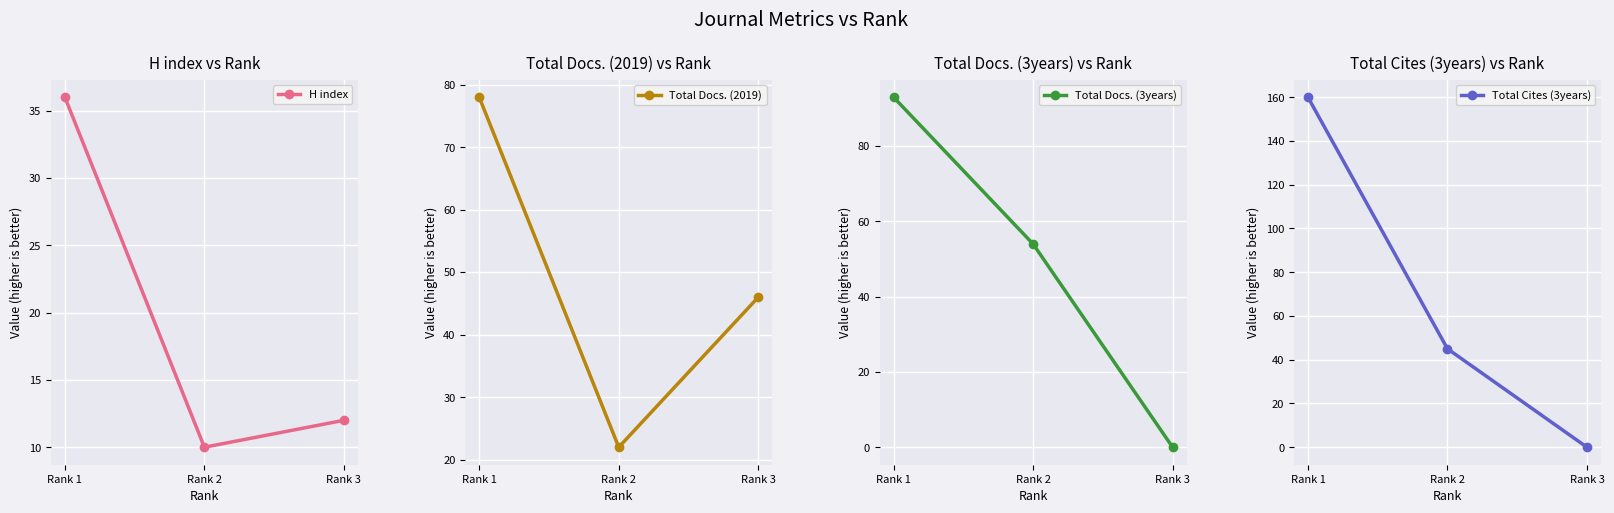

How many data points in Total Cites (3years) are less than 45?

1